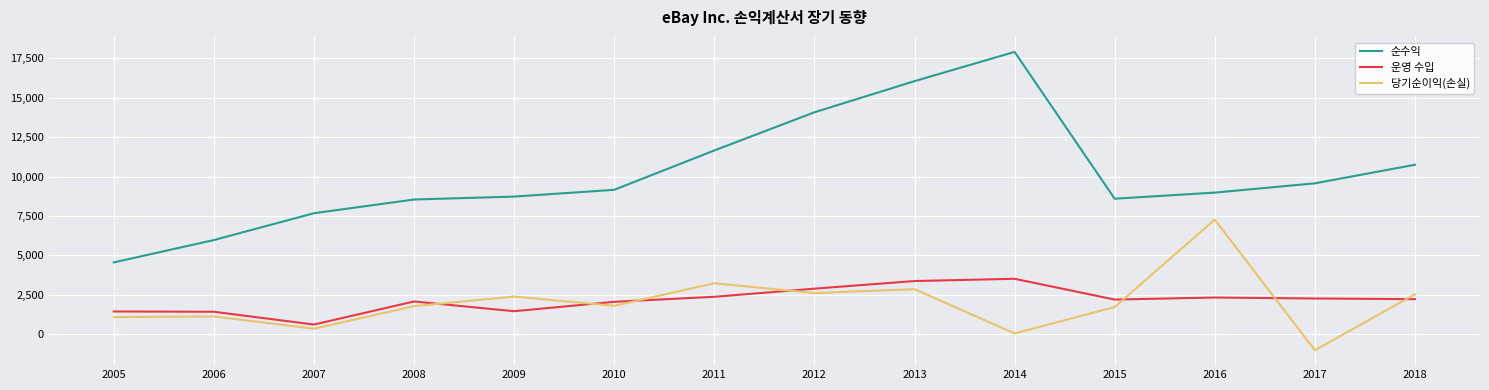

Is it true that 순수익 equals 14072 at 2012?

True